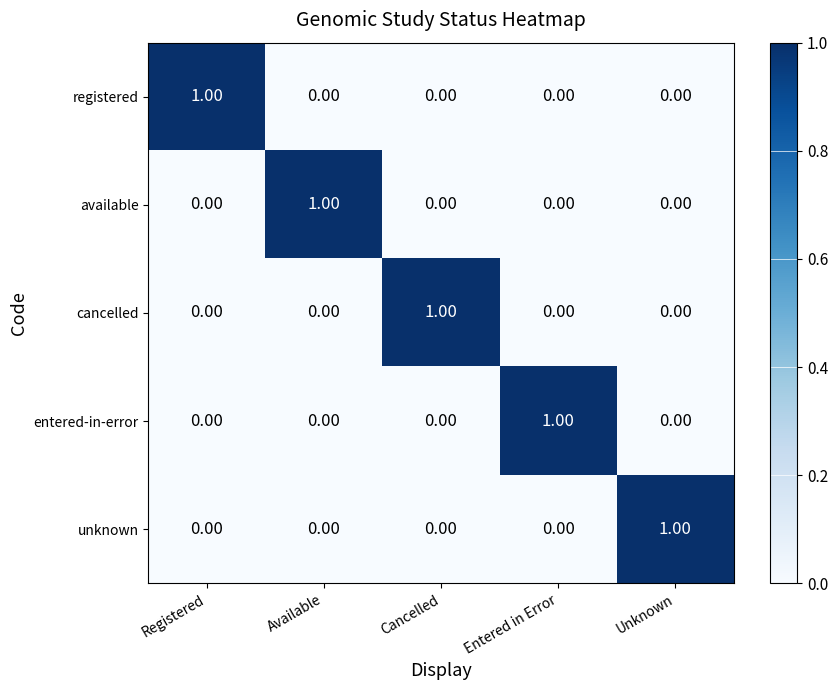

Is the value of registered at Cancelled greater than the value of entered-in-error at Entered in Error?

No